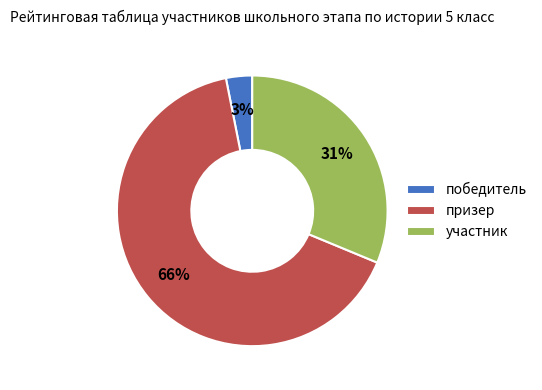

True or false: участник accounts for 23% of the total.

False